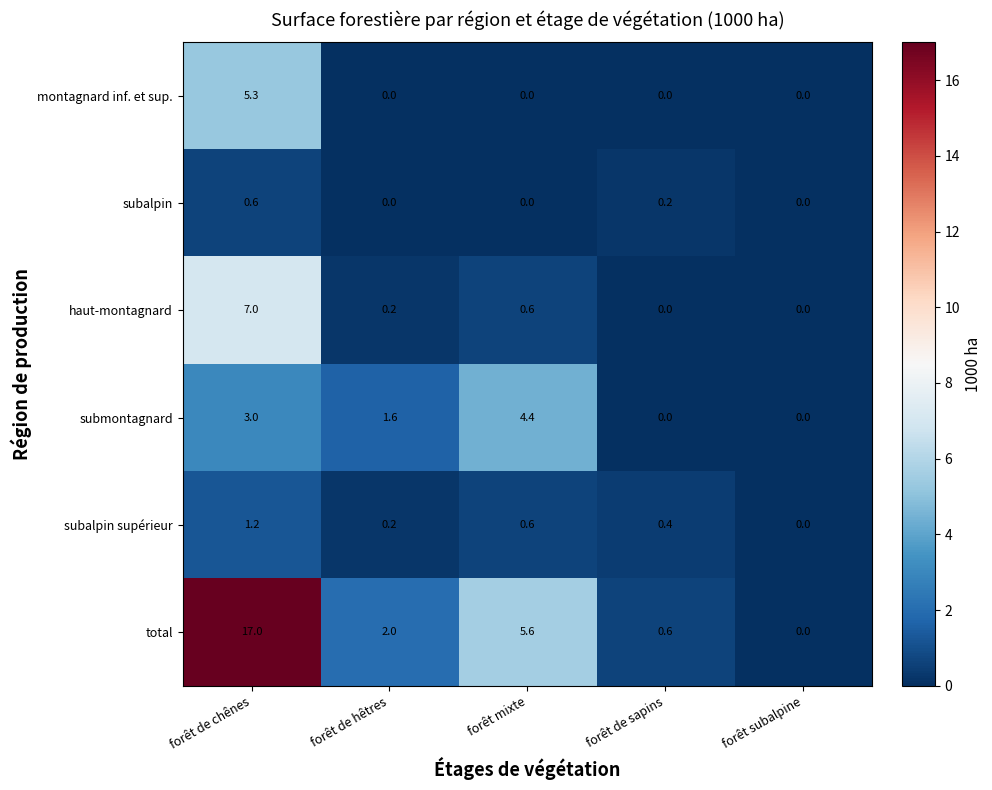

Which series has the largest total across all categories?

total